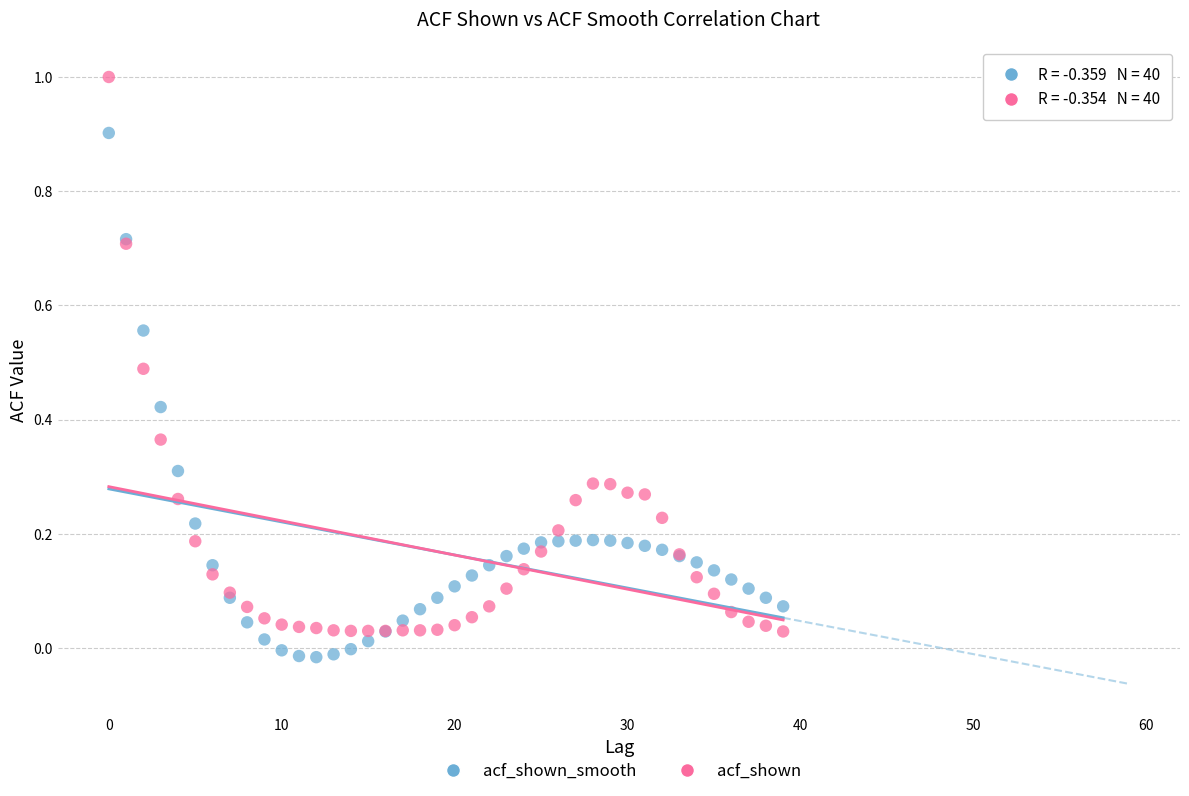

Which series contains the highest Y value?

acf_shown